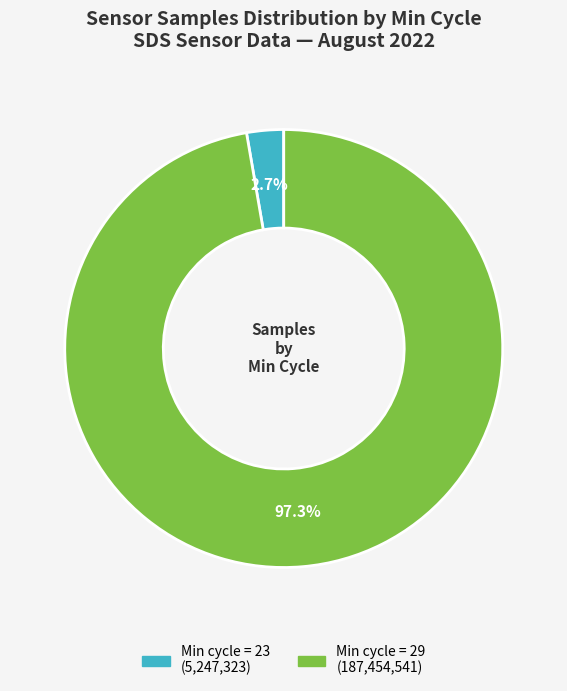

Is there a majority slice in this chart?

Yes